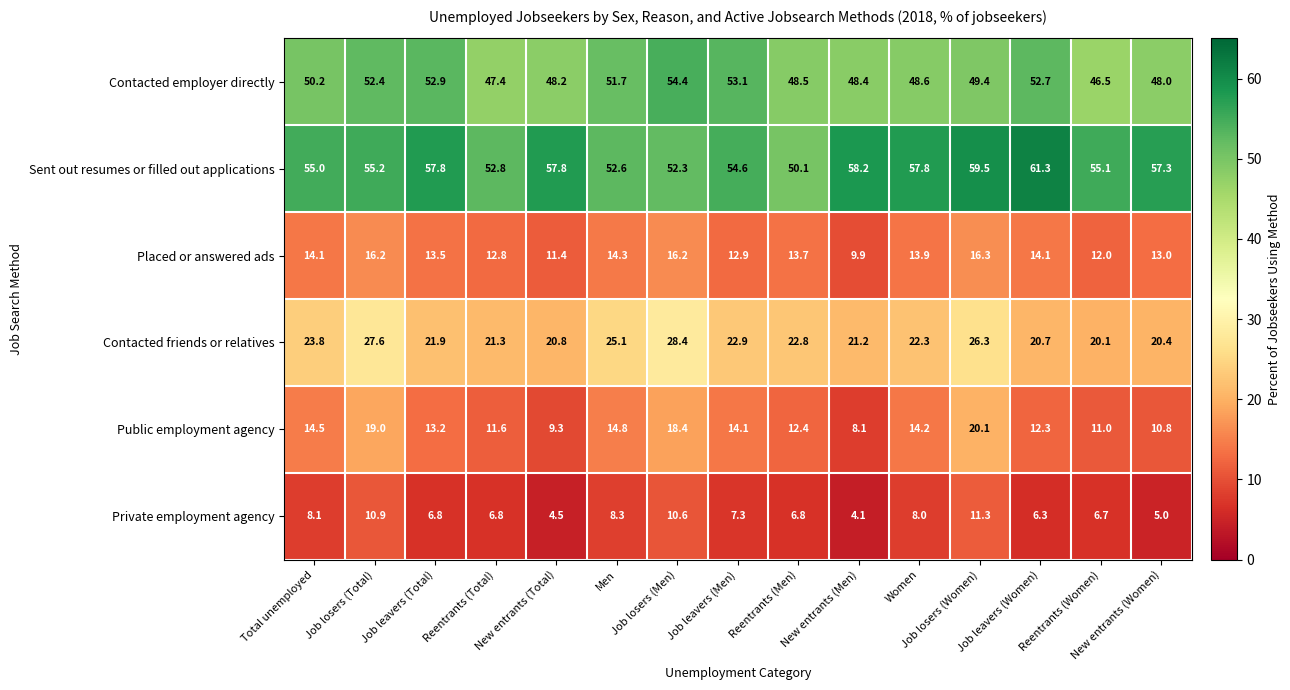

What is the difference between the highest and lowest values at New entrants (Women)?

52.3